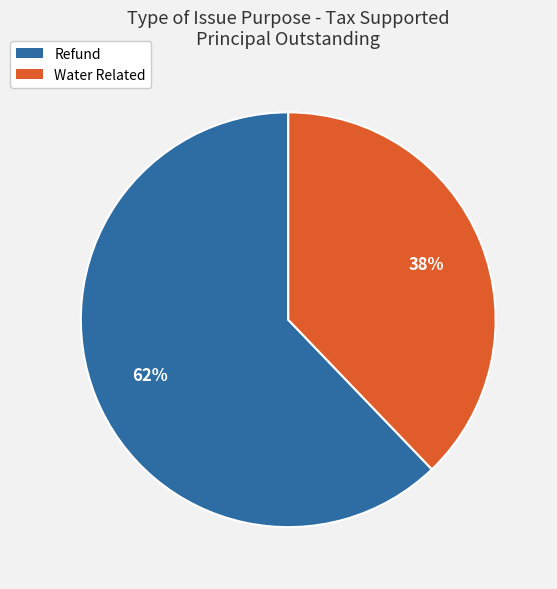

Between Water Related and Refund, which is larger?

Refund